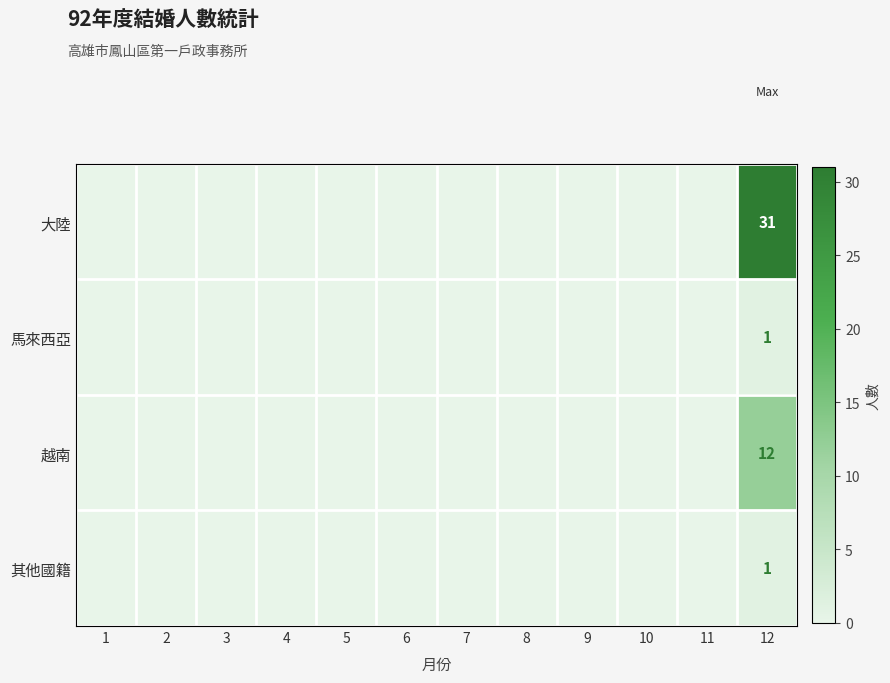

At which category is the sum across all series the highest?

12